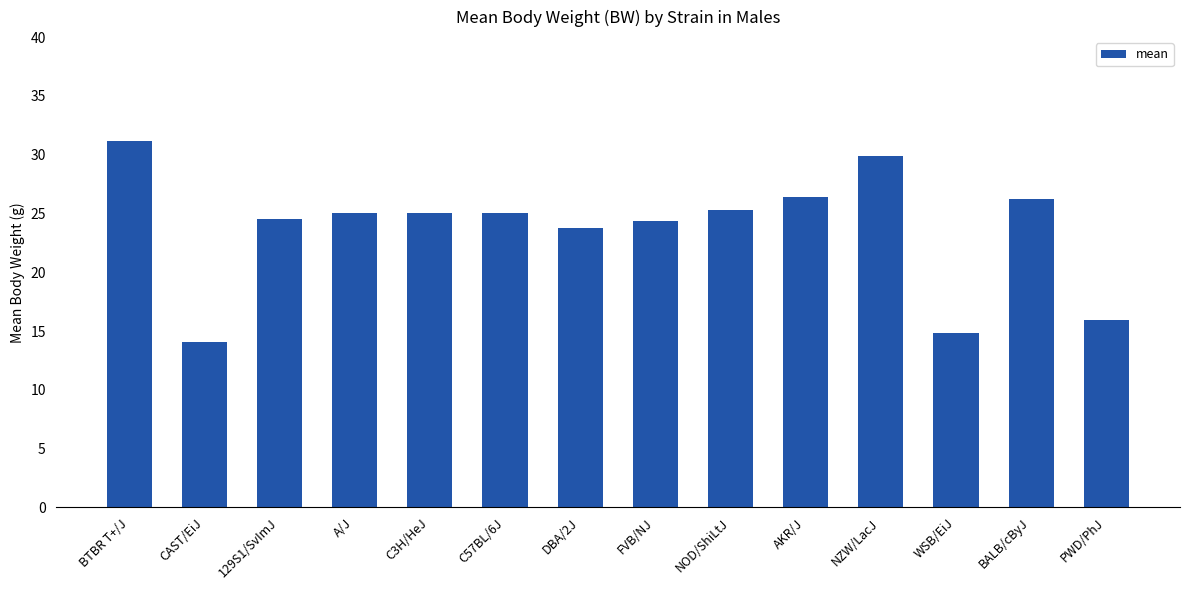

What is the minimum value shown in the chart?

14.1